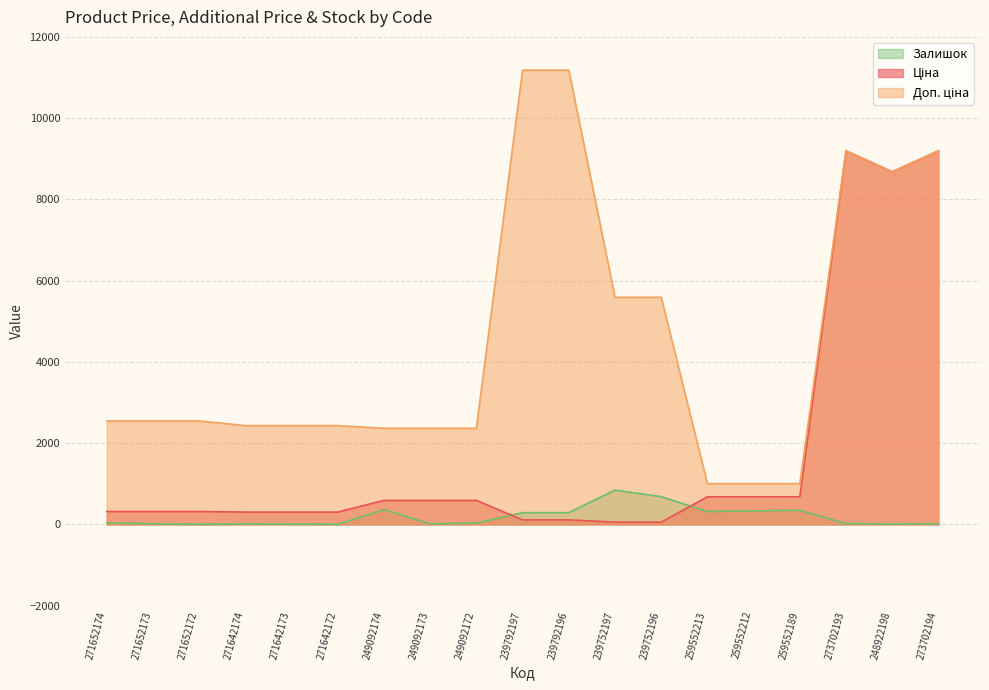

What are all the series names shown in the legend?

Ціна, Доп. ціна, Залишок